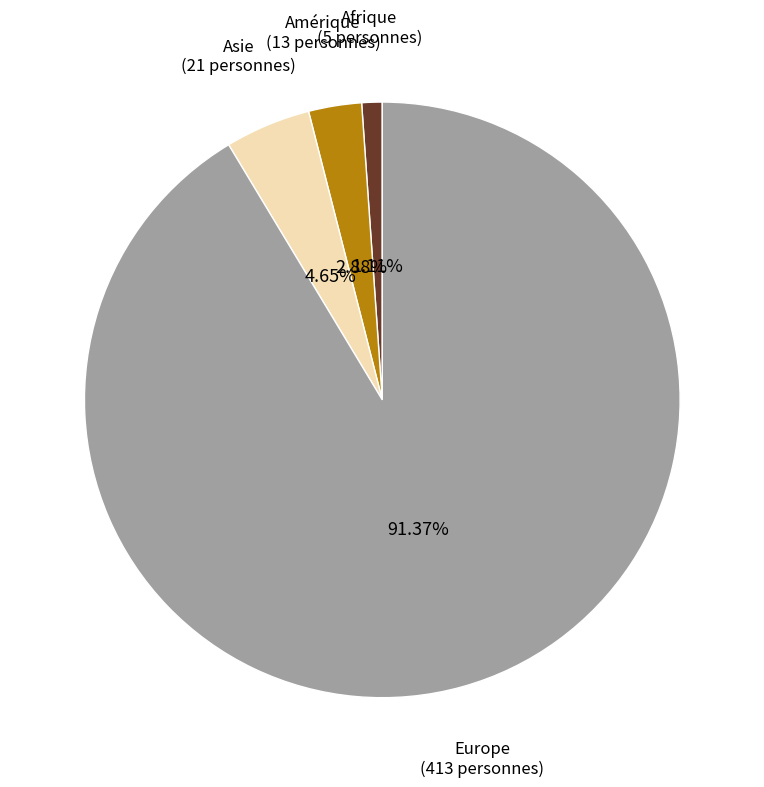

What percentage is the Europe slice, to the nearest percent?

91%